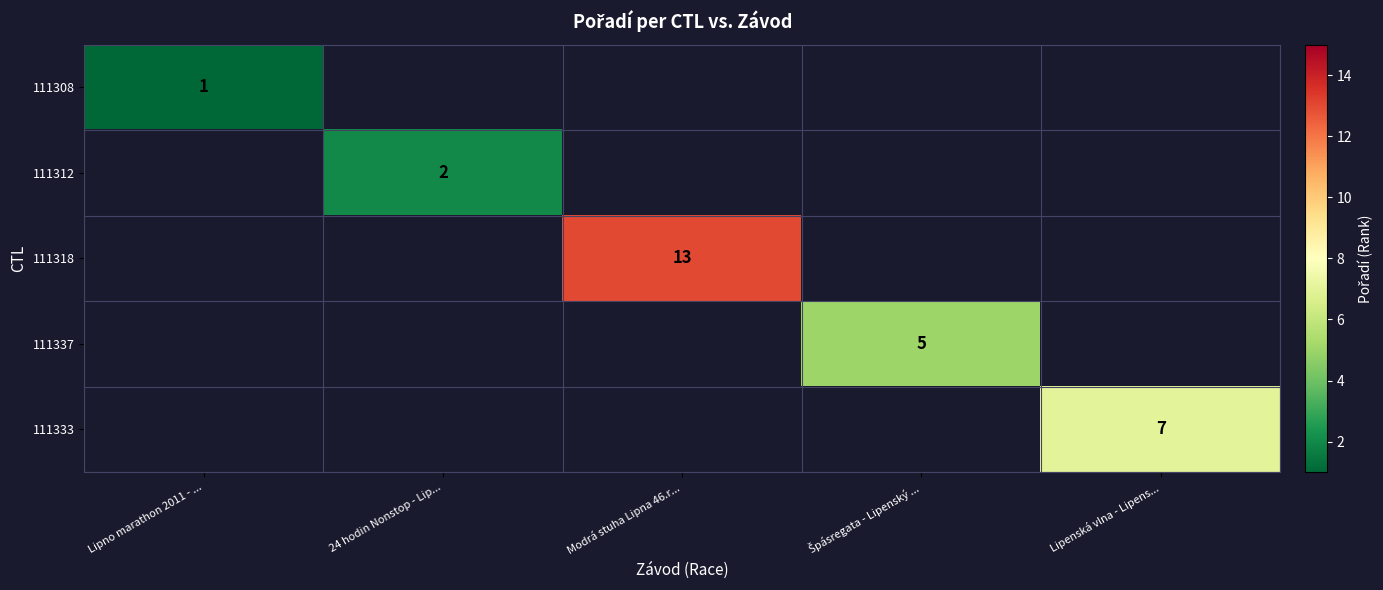

True or false: 111308 has a value of 2 at Lipno marathon 2011 - ....

False